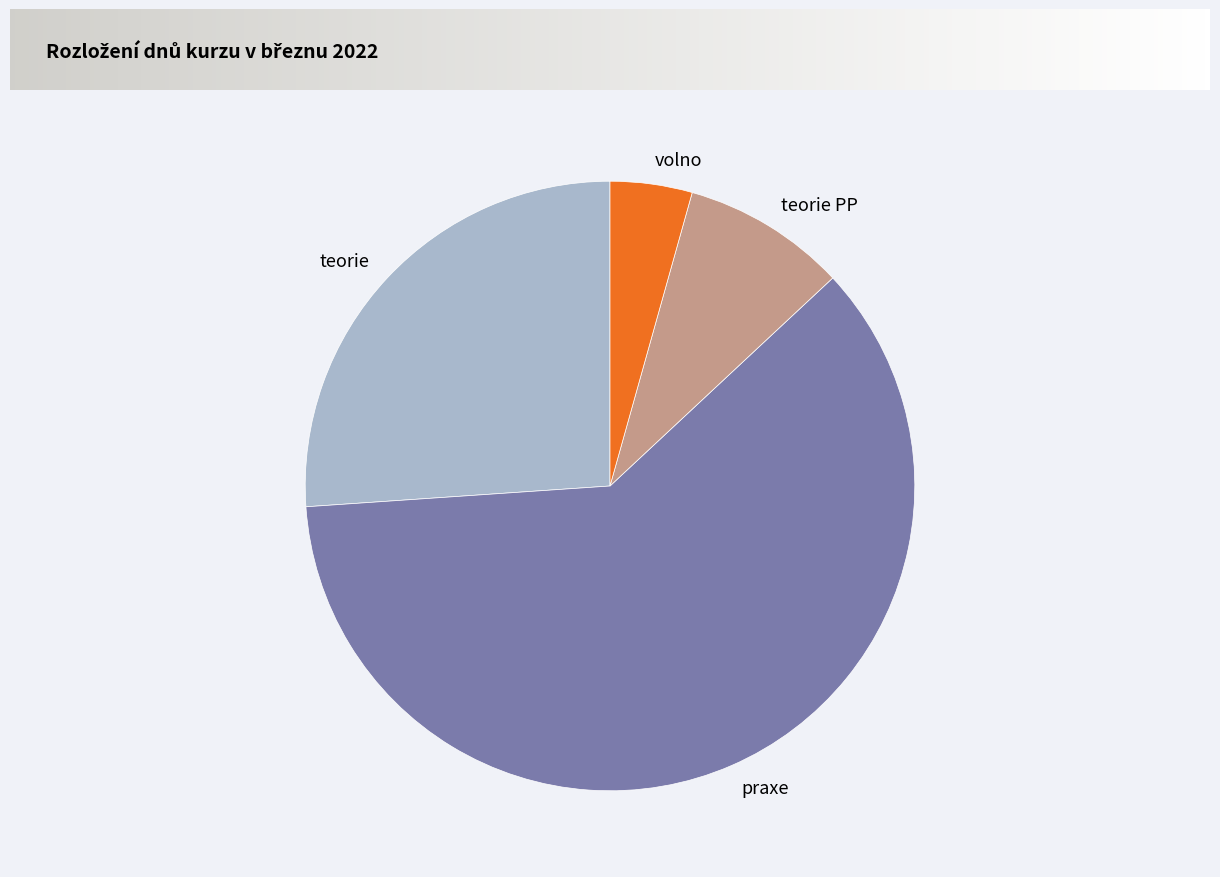

Which has a higher value, volno or teorie?

teorie